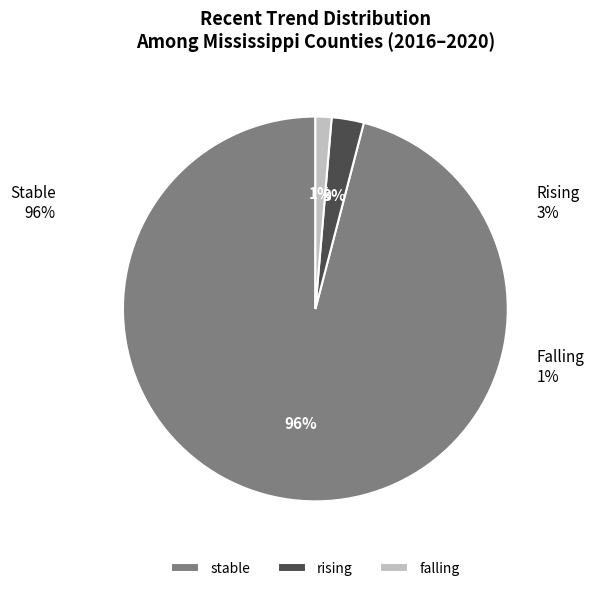

What percentage do stable and rising together represent?

98.6%